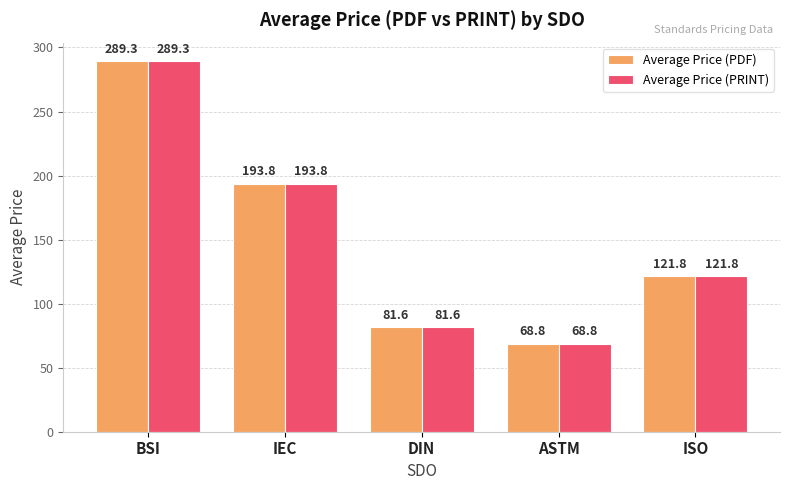

At how many categories does at least one series exceed 109?

3